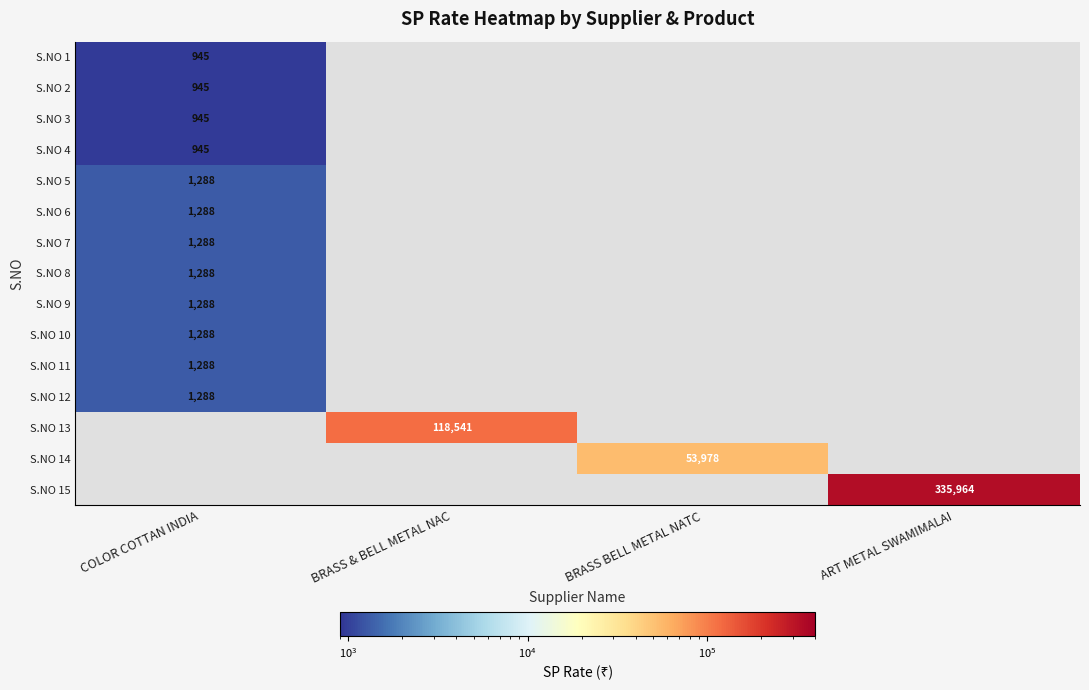

The S.NO 15 series shows 335964 at ART METAL SWAMIMALAI. True or false?

True